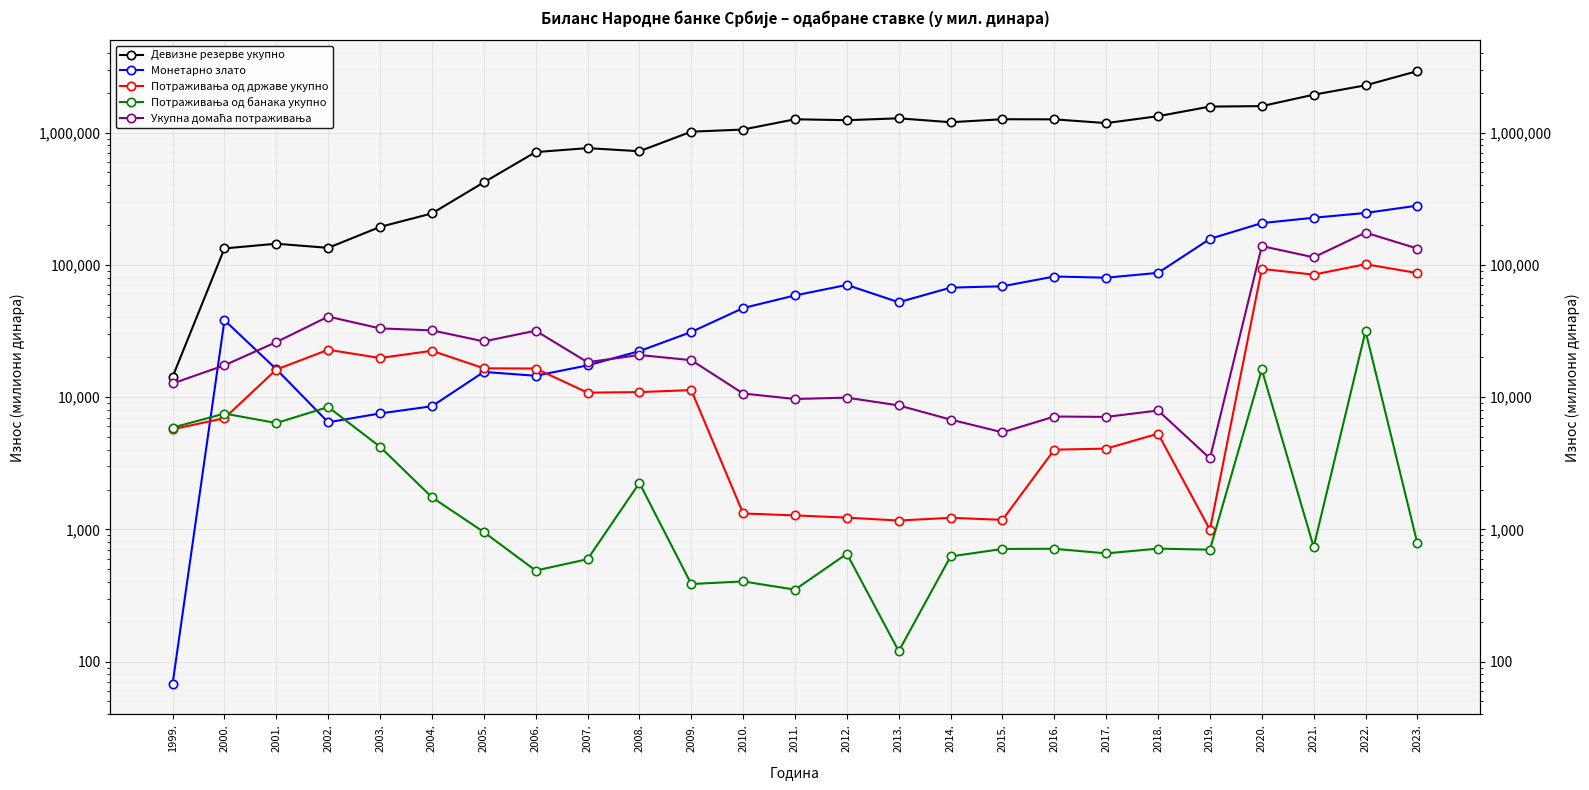

Is the value of Монетарно злато at 2010. greater than the value of Потраживања од банака укупно at 2007.?

Yes